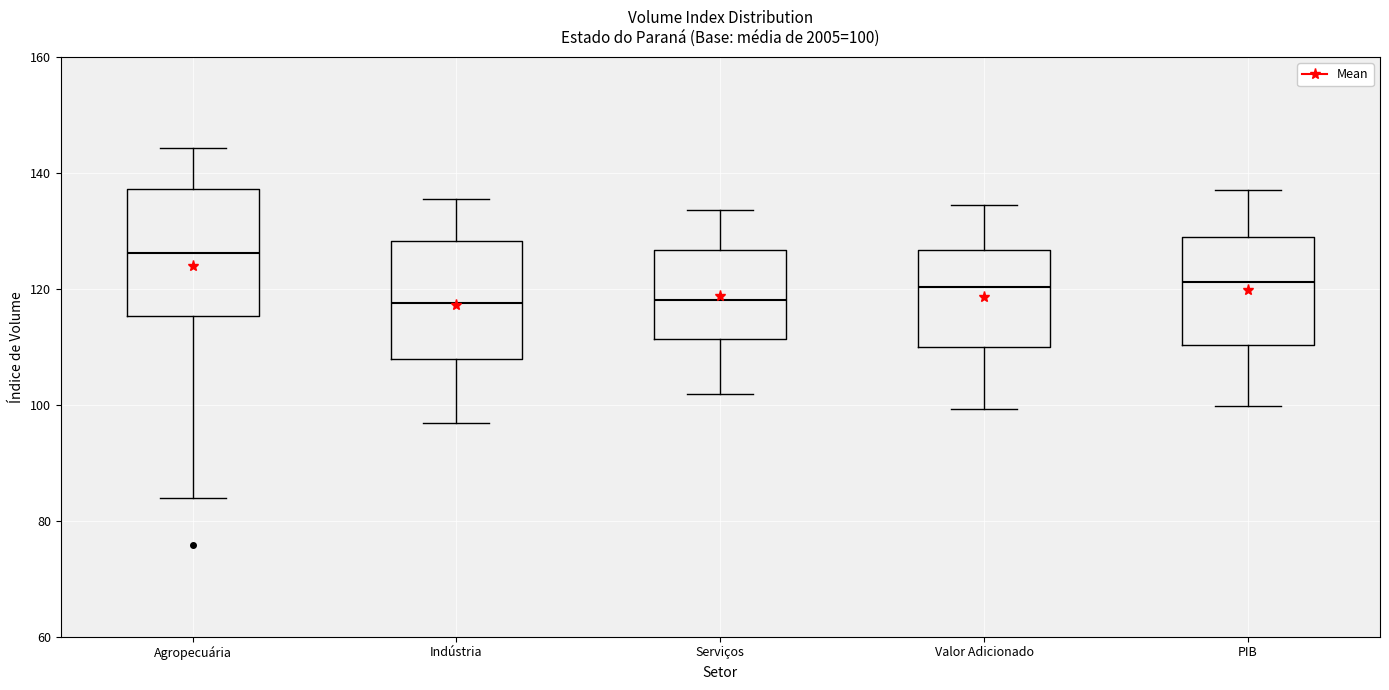

Which box's median line is the highest?

Agropecuária